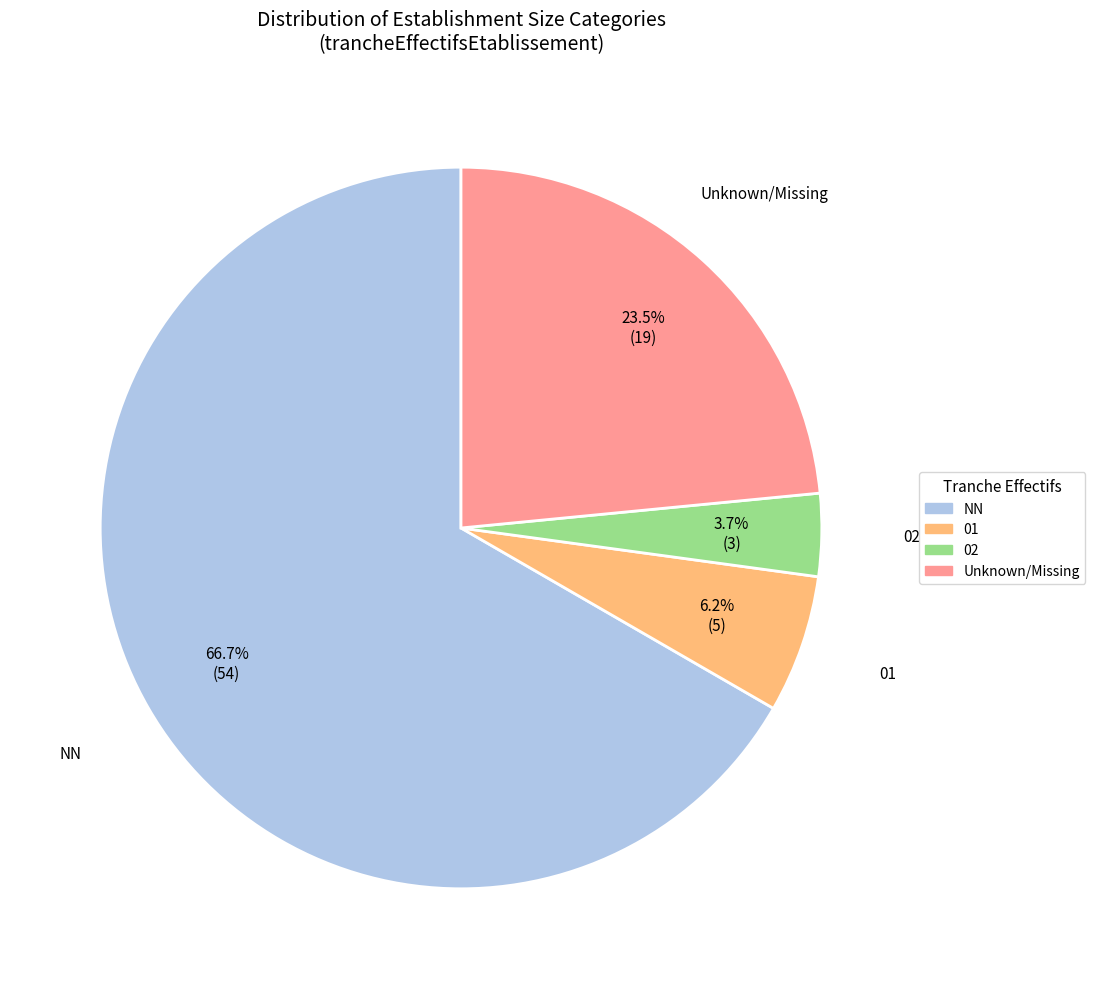

How many slices are in this pie chart?

4